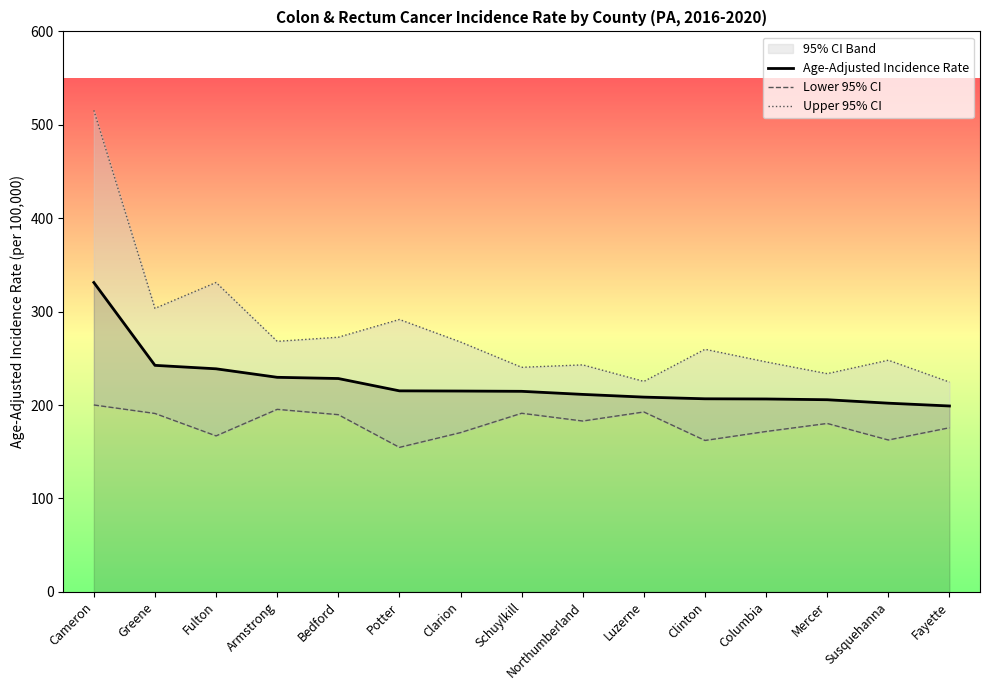

What is the label of the 13th point from the right?

Fulton